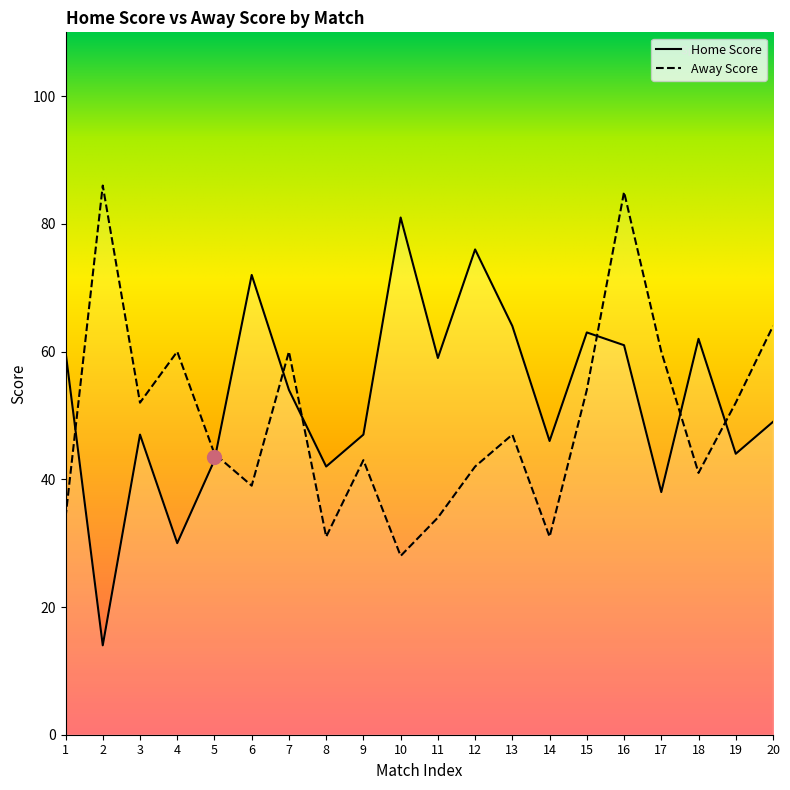

How many categories are shown in the chart?

20